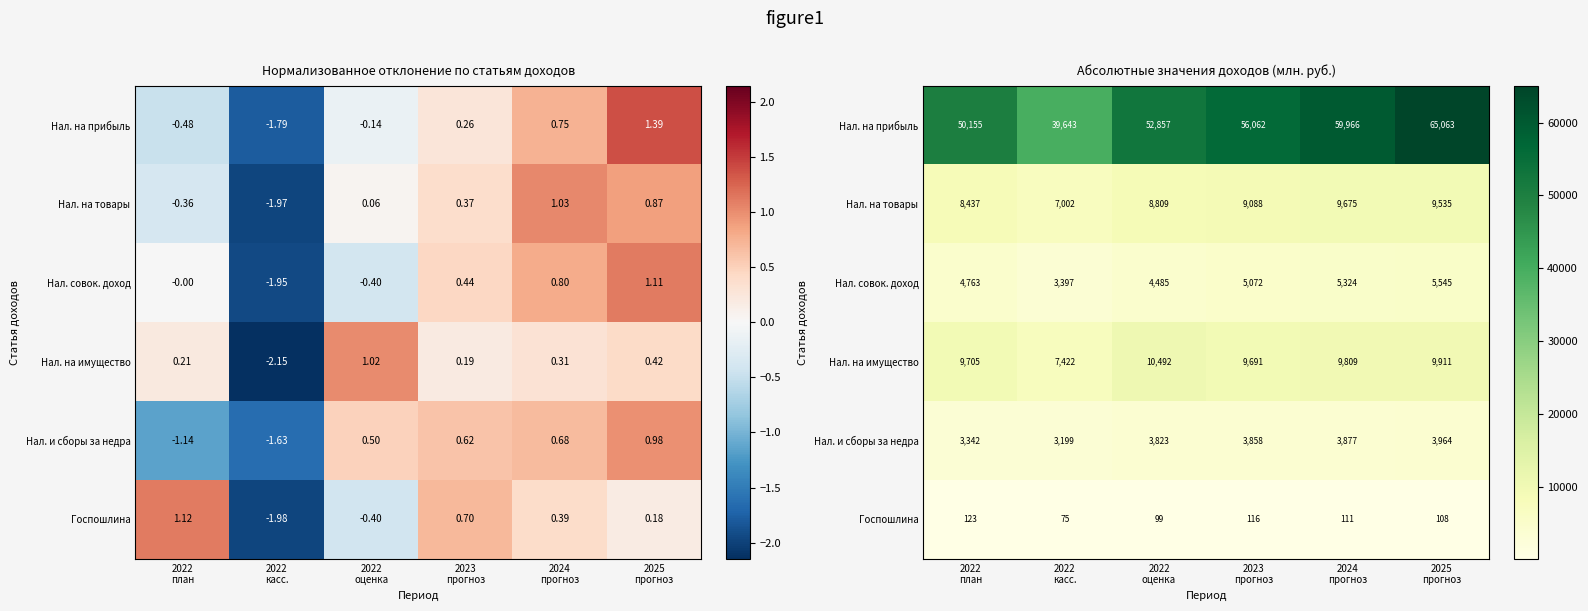

Is the value of Нал. совок. доход at 2022 касс. greater than the value of Нал. на имущество at 2024 прогноз?

No